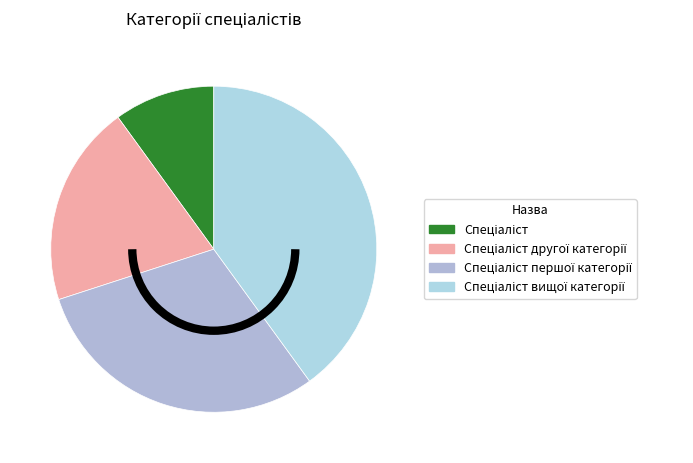

How many segments does this pie chart have?

4